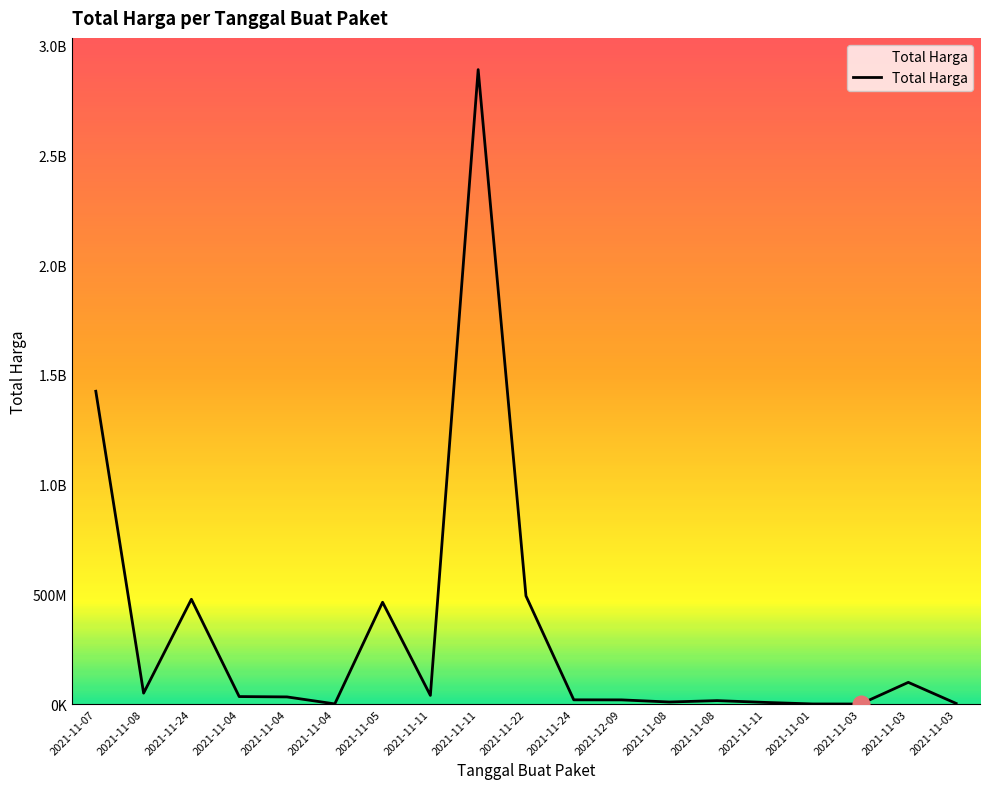

What is the maximum value shown in the chart?

2892122000